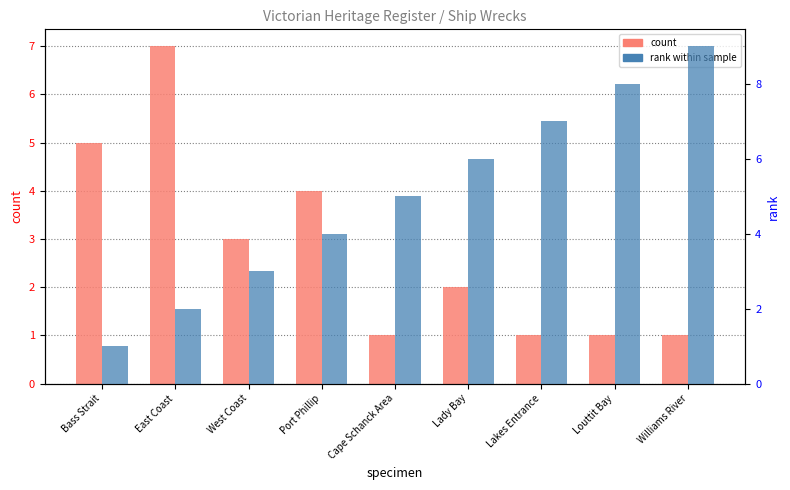

What is the sum of the rank values at East Coast and Bass Strait?

3